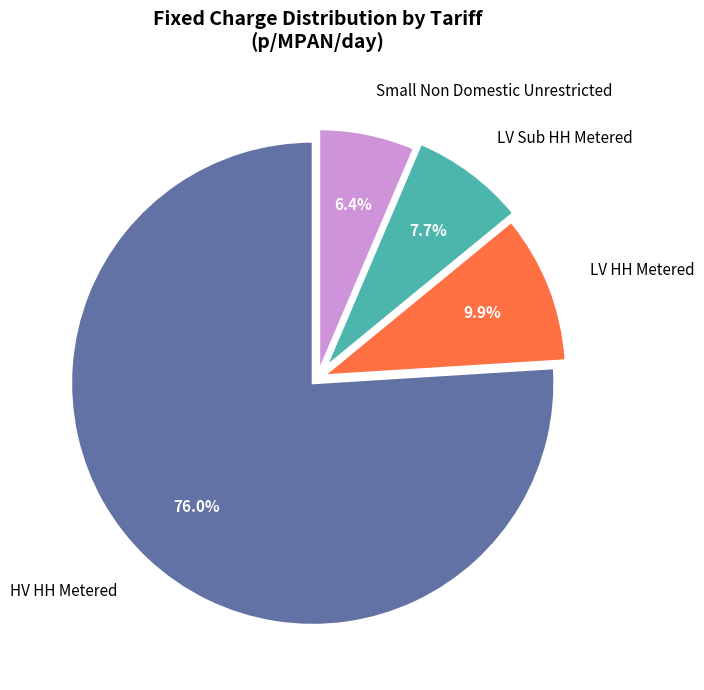

Which slice represents more than half of the pie?

HV HH Metered